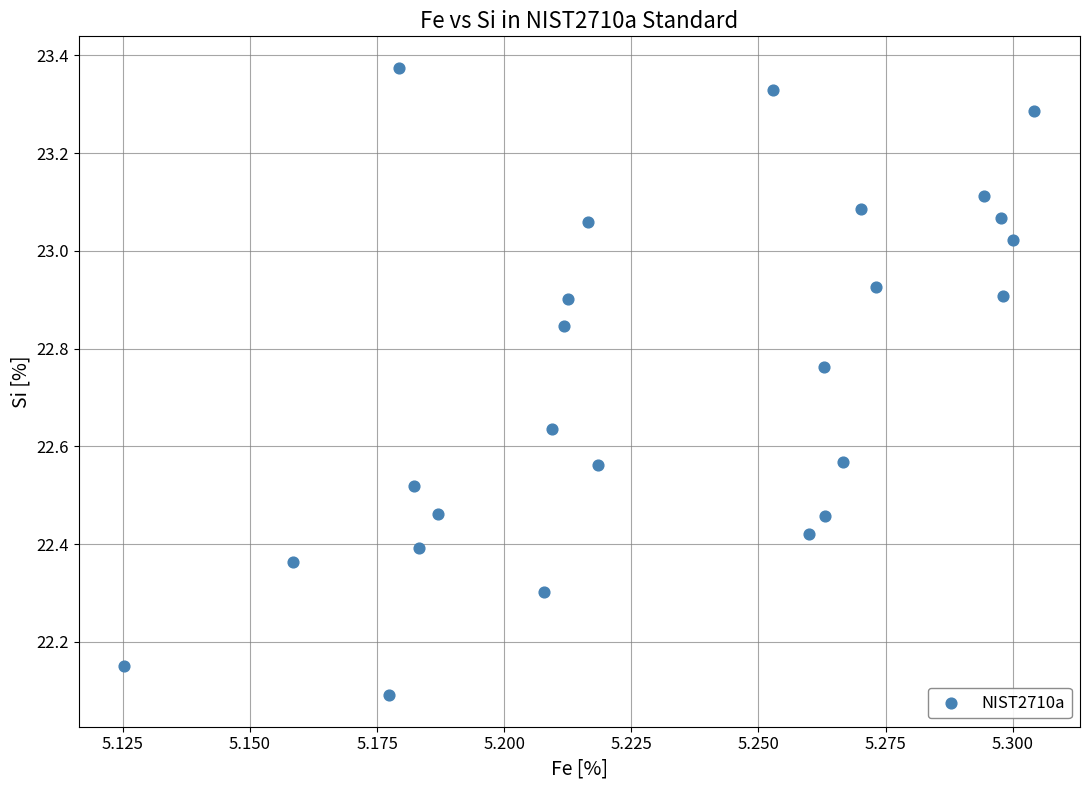

What Y value in the scatter plot is closest to 22?

22.1